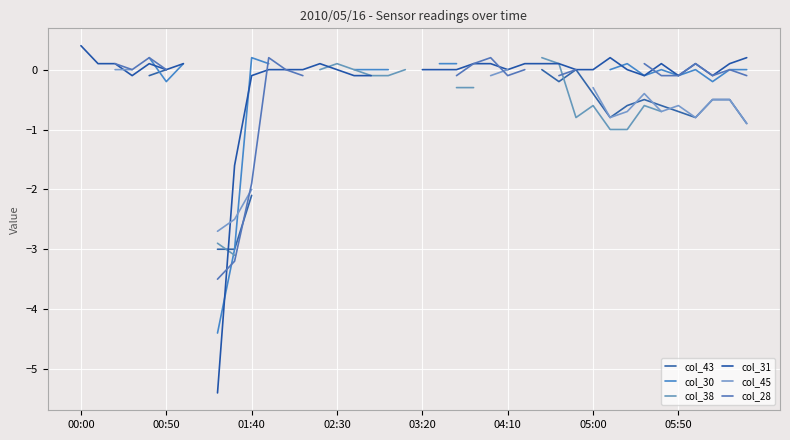

How many times do col_31 and col_43 cross each other?

1